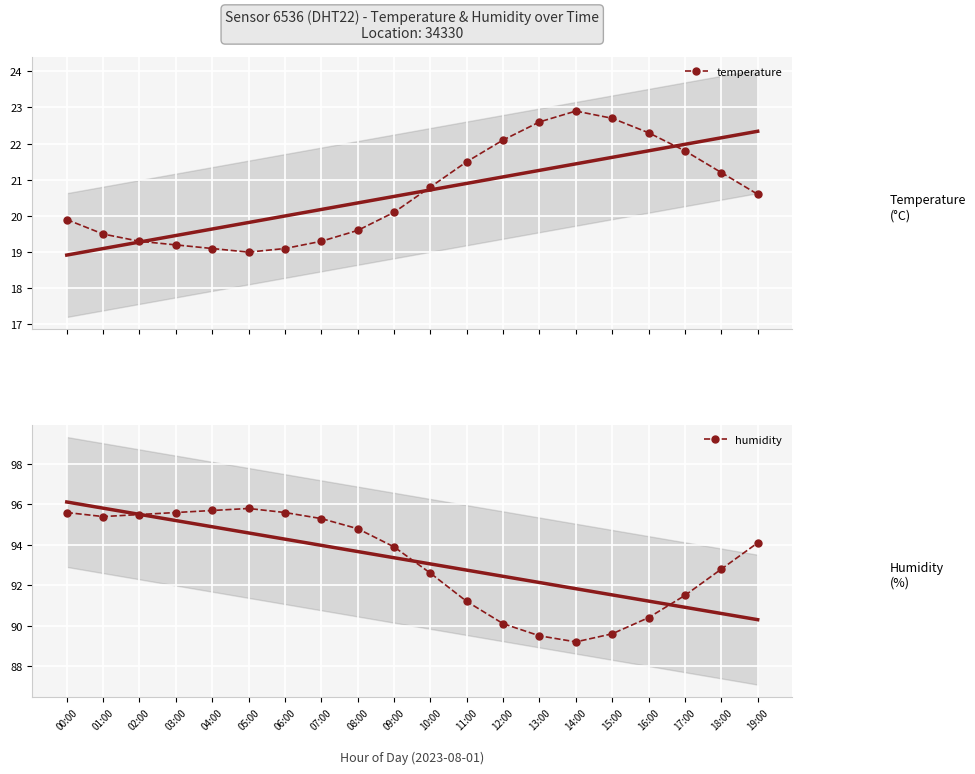

Which has a higher value, 09:00 or 03:00?

09:00